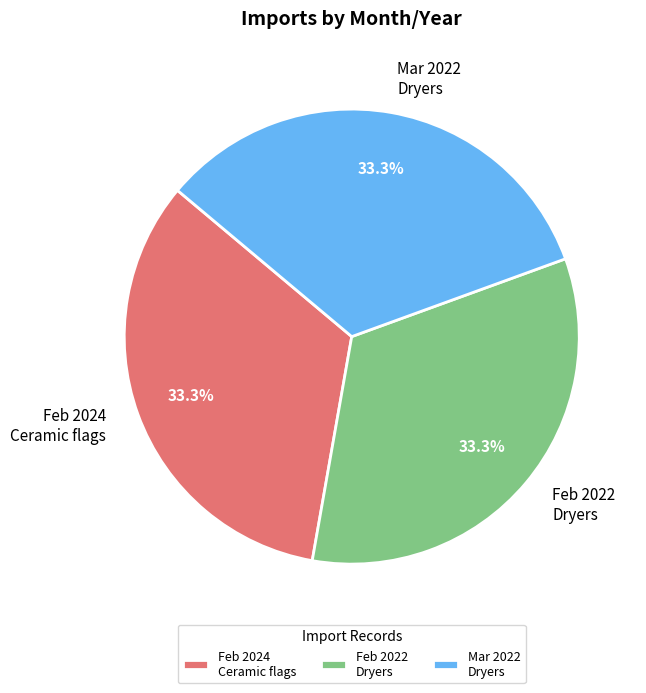

What percentage is NOT represented by Feb 2024 Ceramic flags?

66.6%